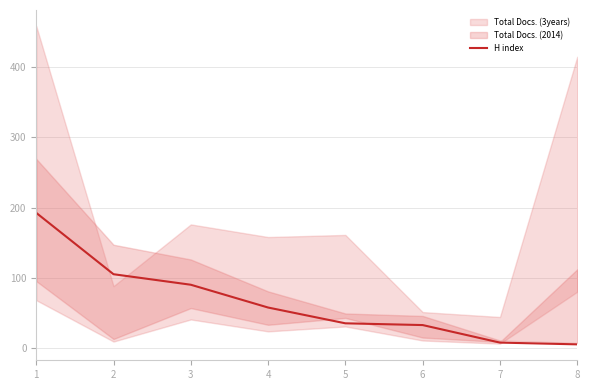

Read the value at 2.

105.0